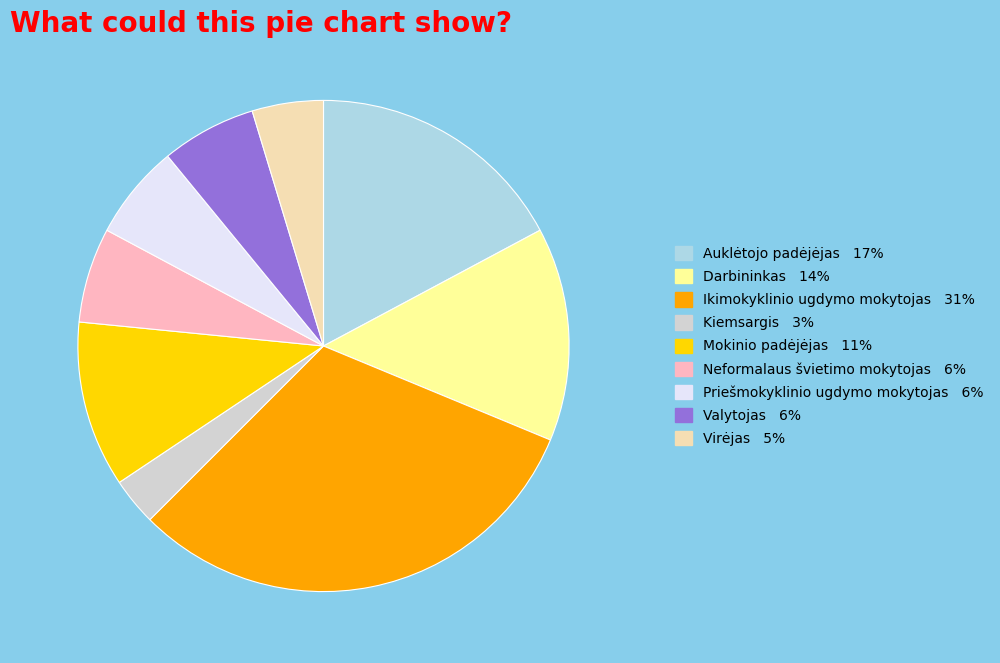

Is the sum of Priešmokyklinio ugdymo mokytojas and Ikimokyklinio ugdymo mokytojas greater than half?

No